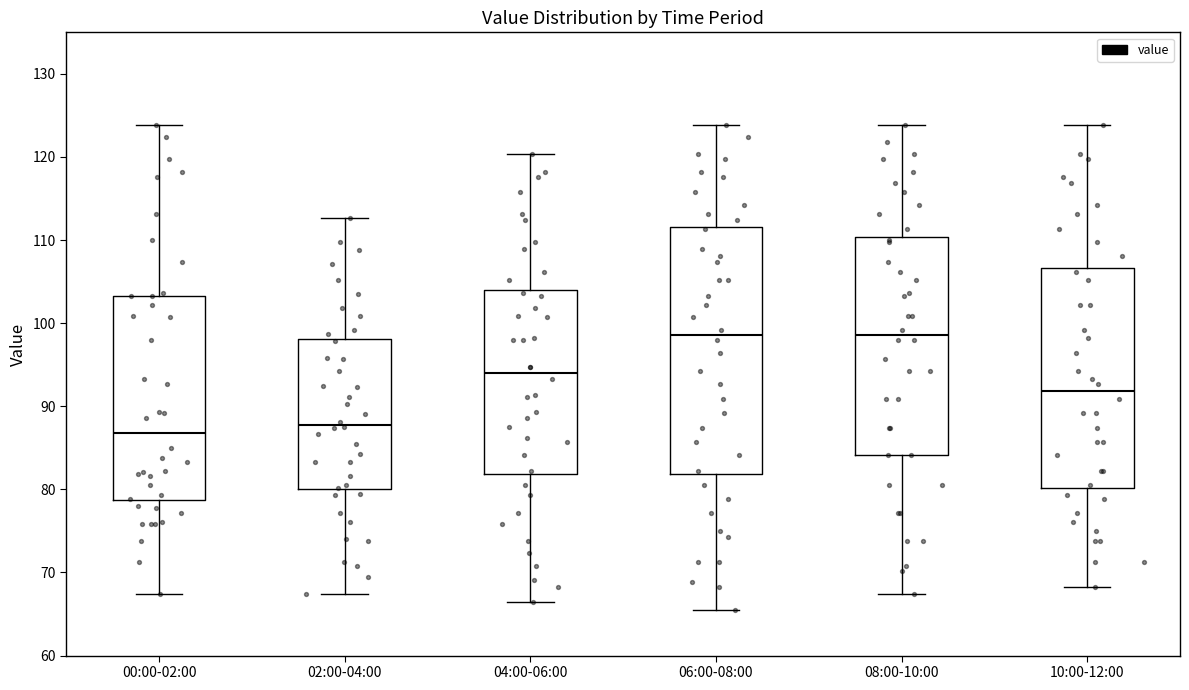

Comparing the boxes themselves (not the whiskers), which one is the tallest?

06:00-08:00